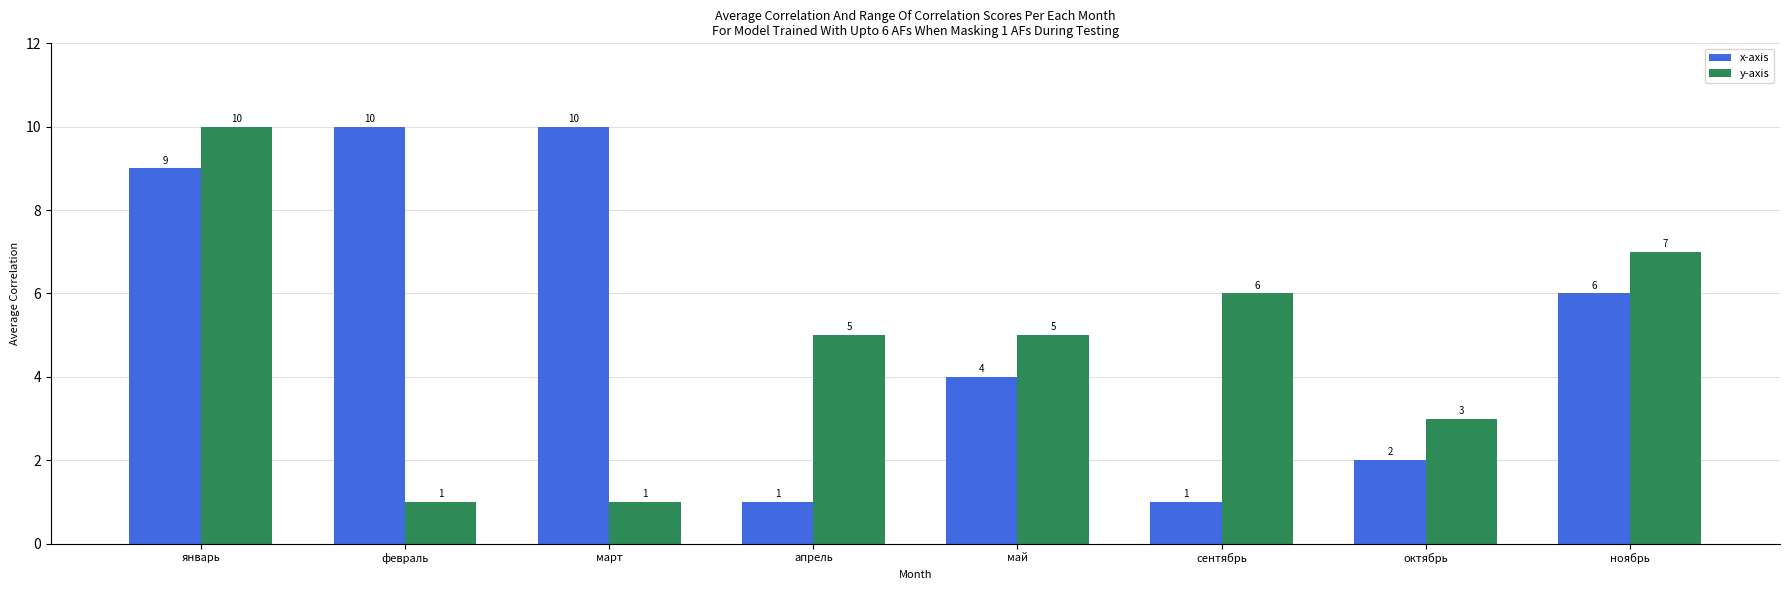

Which category has the highest value in the y-axis series?

январь